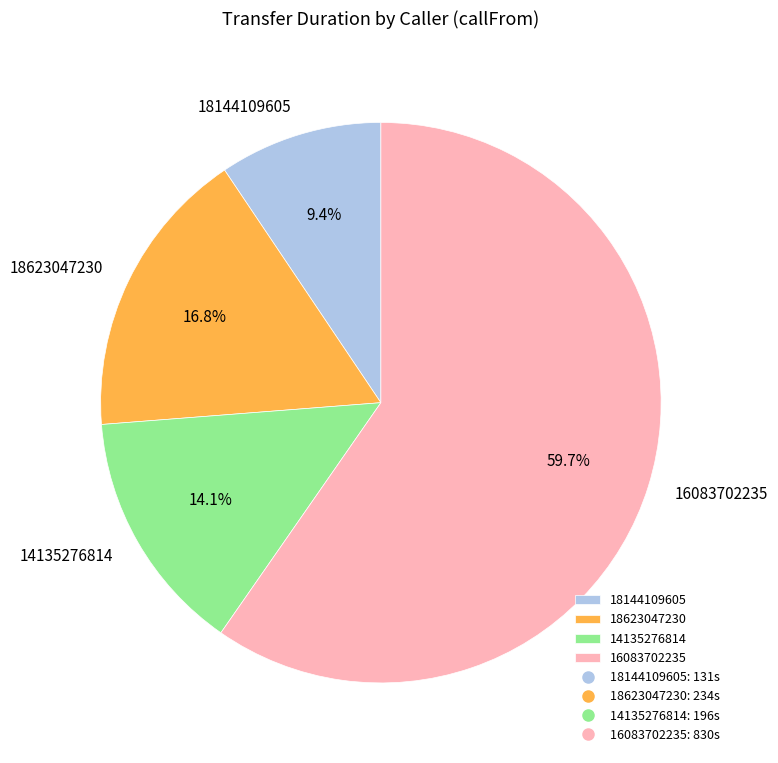

What is the majority slice?

16083702235